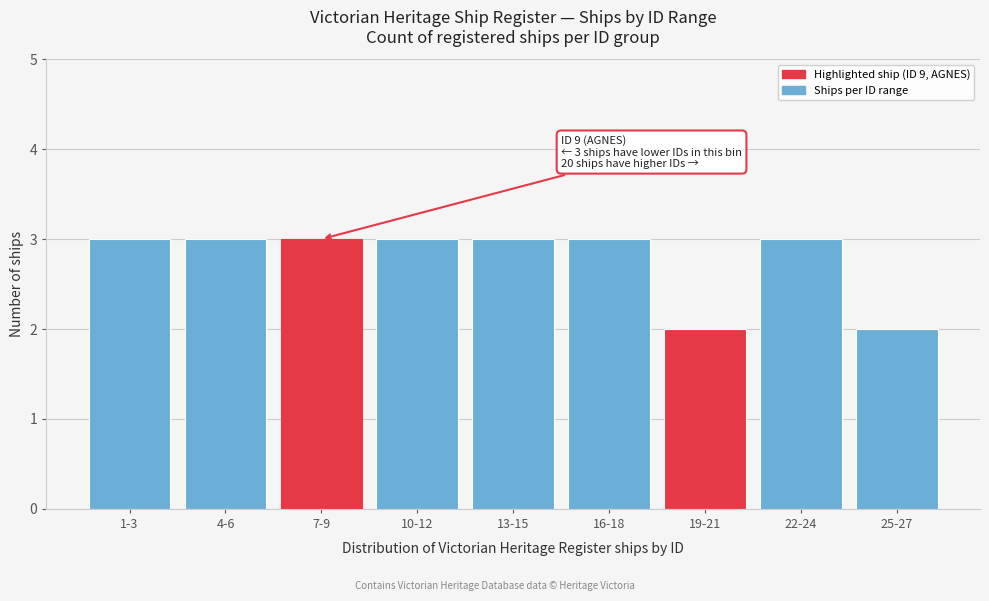

Reading right to left, extract all data points from this chart.

2	3	2	3	3	3	3	3	3